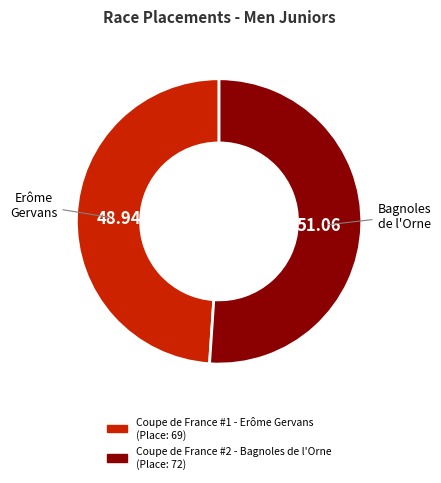

Is the sum of Coupe de France #1 - Erôme Gervans and Coupe de France #2 - Bagnoles de l'Orne greater than half?

Yes